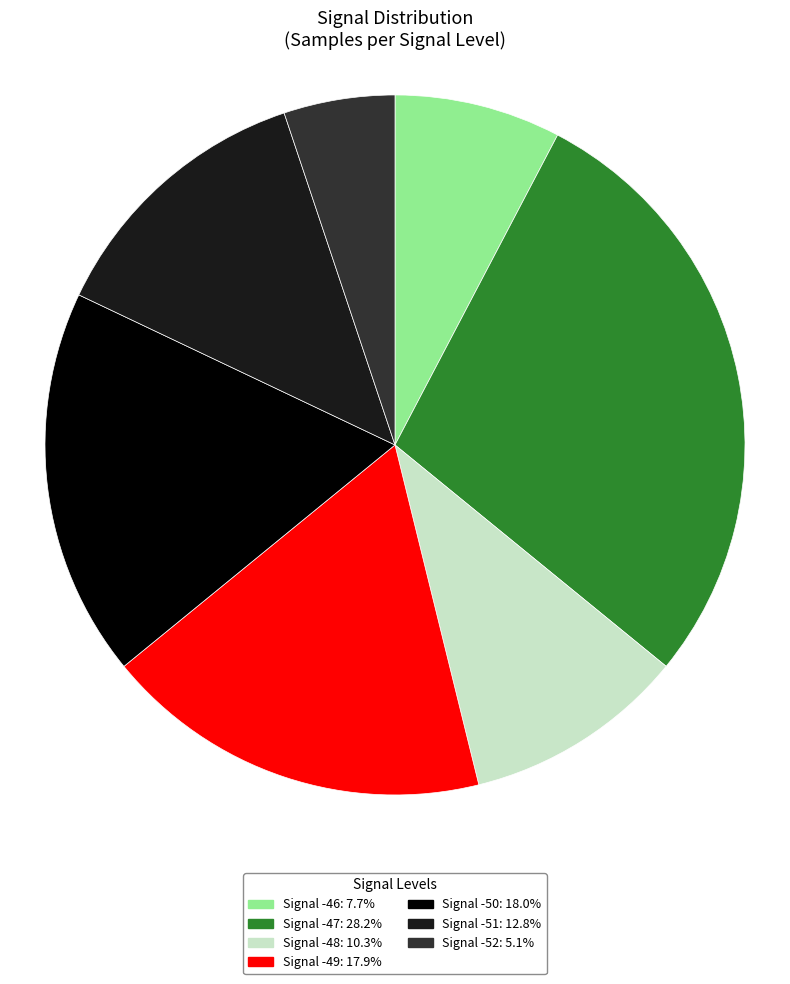

Count the number of slices in the pie.

7